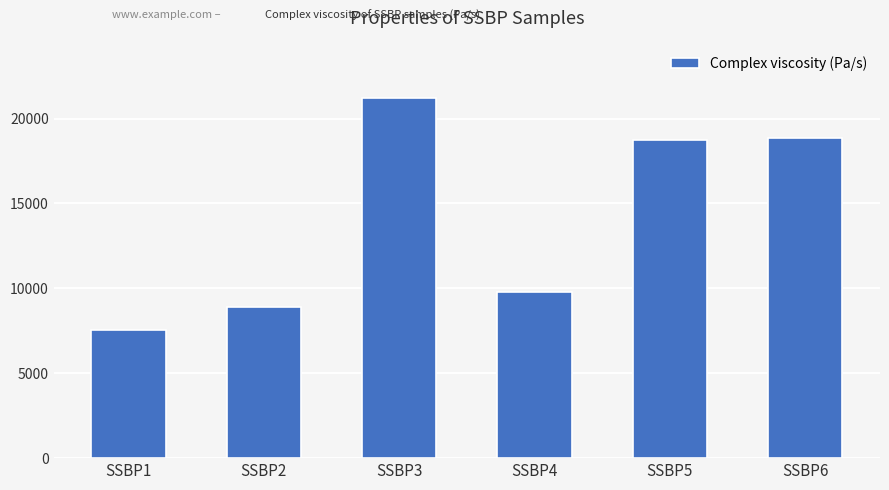

Approximately how many times larger is the value at SSBP4 compared to SSBP3?

0.5